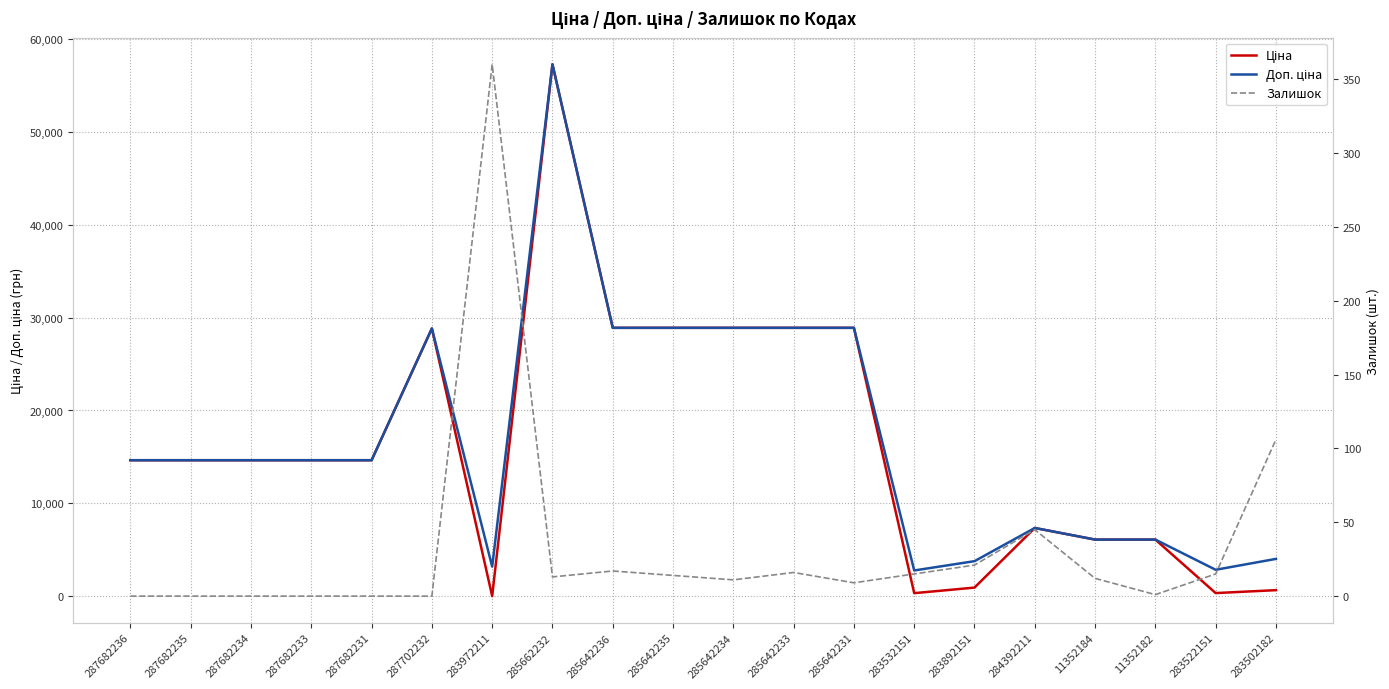

What is the label of the 13th point from the left?

285642231